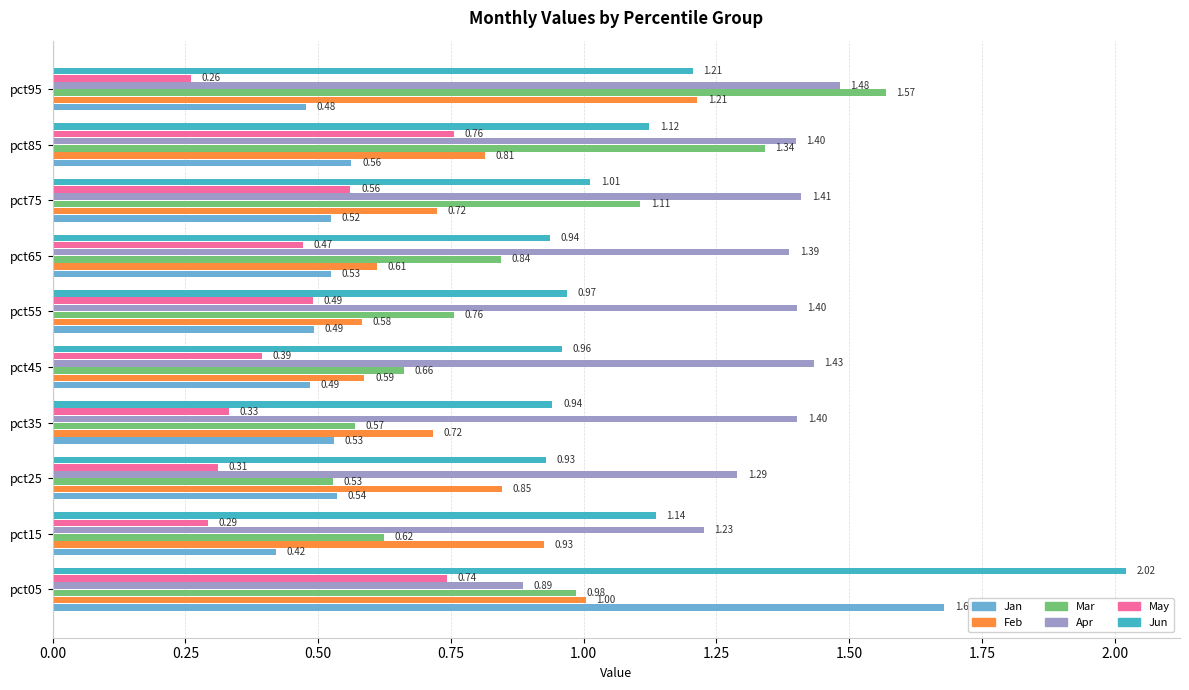

Which series changed the most between pct15 and pct45?

Feb